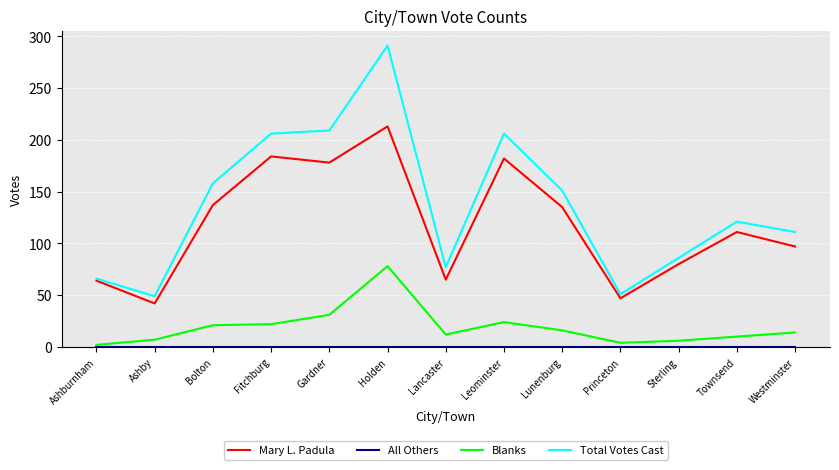

Does the chart have visible grid lines?

Yes